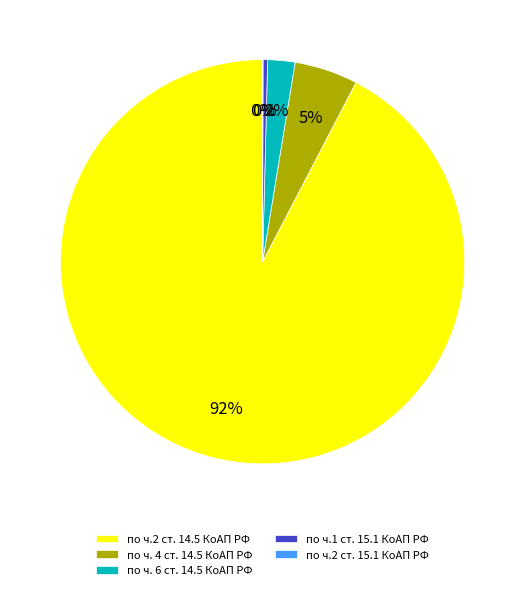

Do по ч.2 ст. 14.5 КоАП РФ and по ч.1 ст. 15.1 КоАП РФ together represent more than half of the pie?

Yes